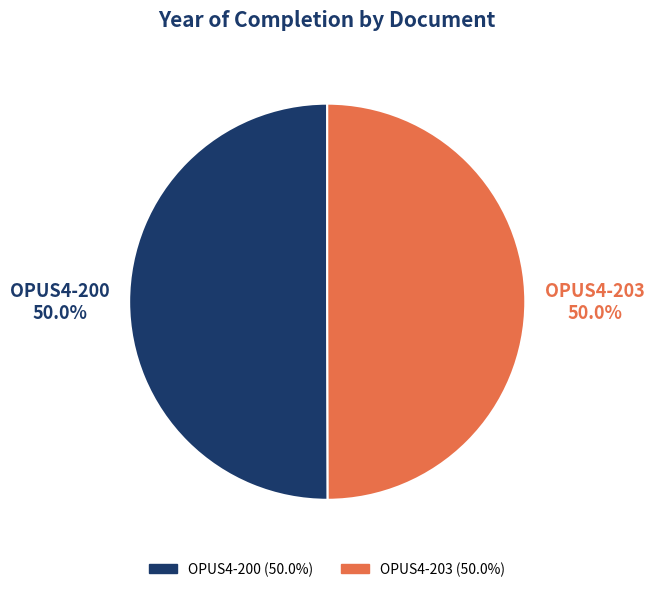

How many slices are in this pie chart?

2